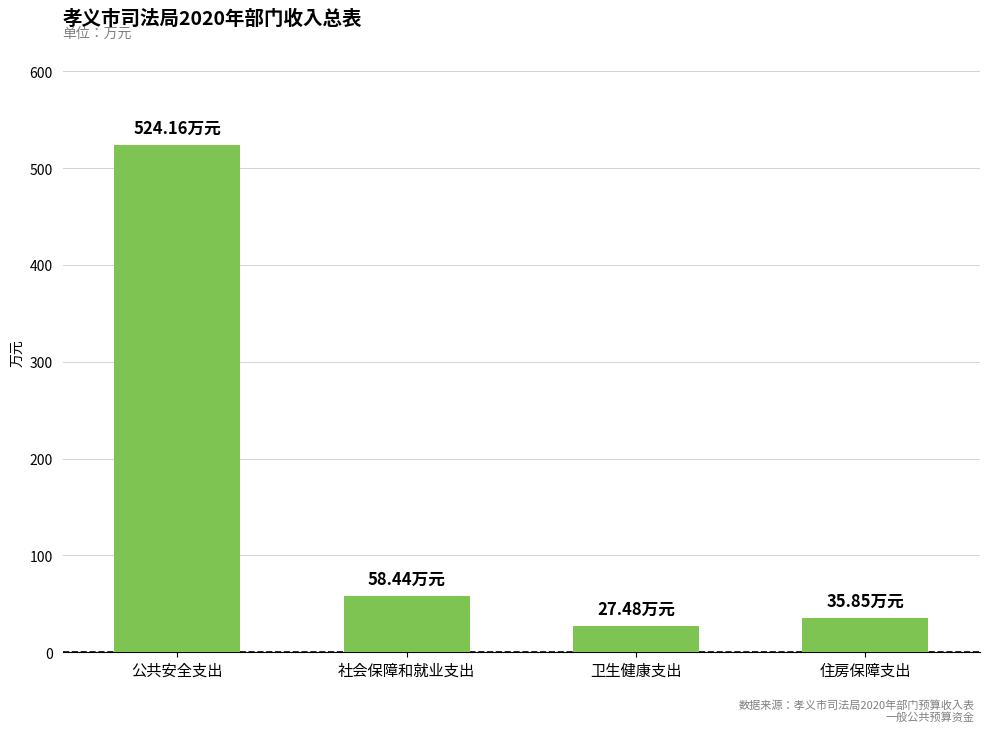

Approximately how many times larger is the value at 卫生健康支出 compared to 住房保障支出?

0.8